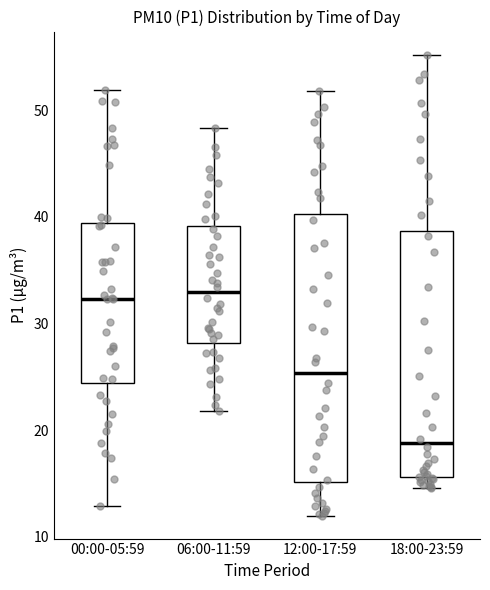

Where does the lower whisker of the box for 00:00-05:59 end on the y-axis? The values are not printed on the chart, so give them approximately, as read against the axis.

13